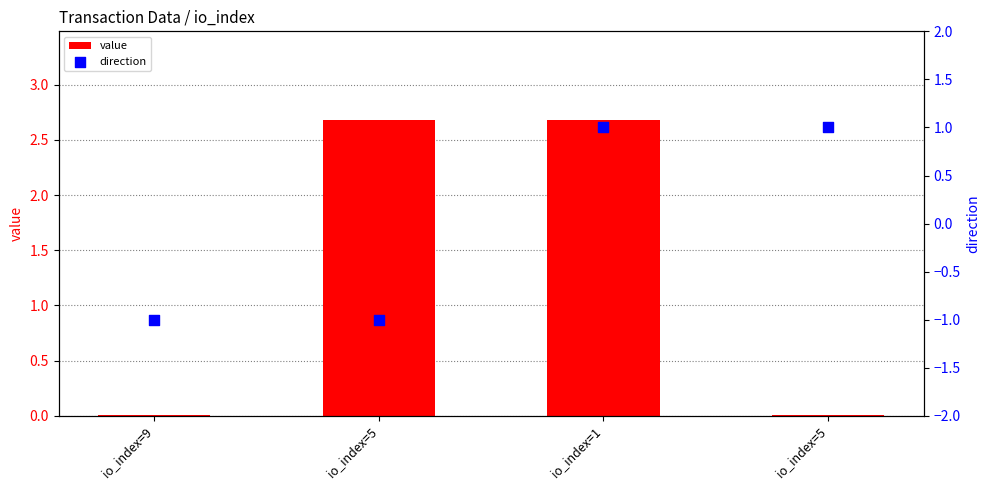

What are all the series names shown in the legend?

value, direction